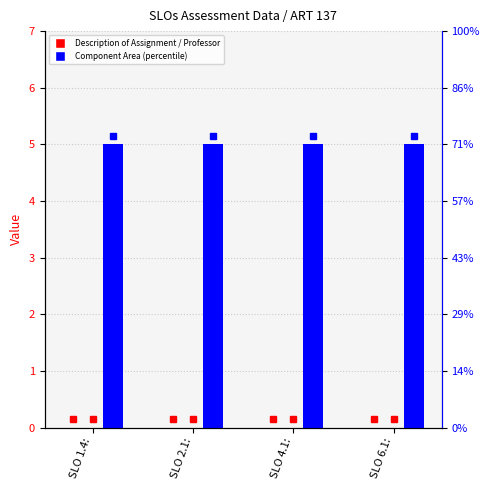

Reading left to right, transcribe all the data shown in this chart.

Description of Assignment: SLO 1.4:=0	SLO 2.1:=0	SLO 4.1:=0	SLO 6.1:=0
Professor: SLO 1.4:=0	SLO 2.1:=0	SLO 4.1:=0	SLO 6.1:=0
Component Area: SLO 1.4:=5	SLO 2.1:=5	SLO 4.1:=5	SLO 6.1:=5